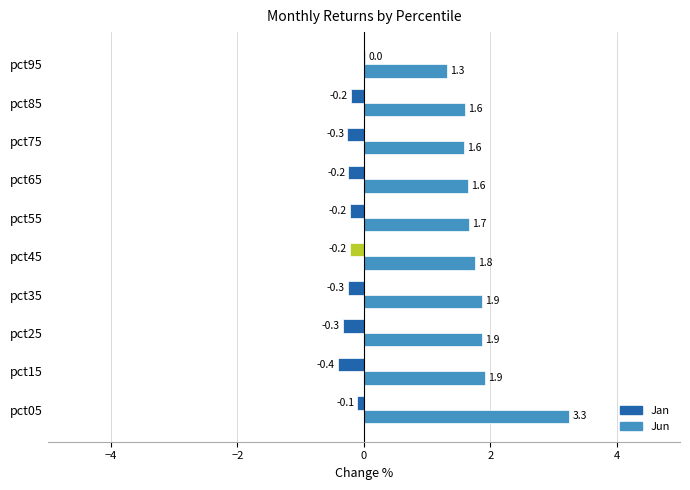

At which category is the sum across all series the highest?

pct05